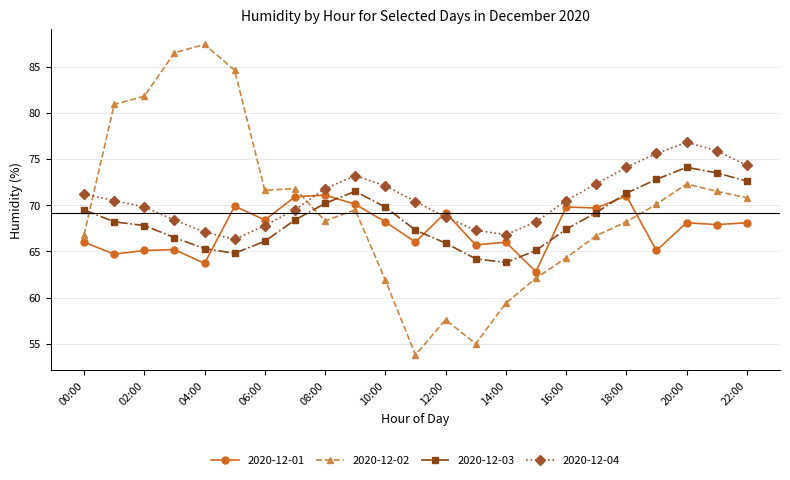

What is the value of the 2020-12-03 point at the 22nd from the left?

73.5